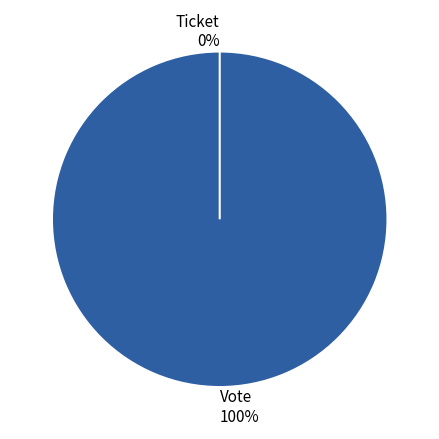

How many slices are in this pie chart?

2